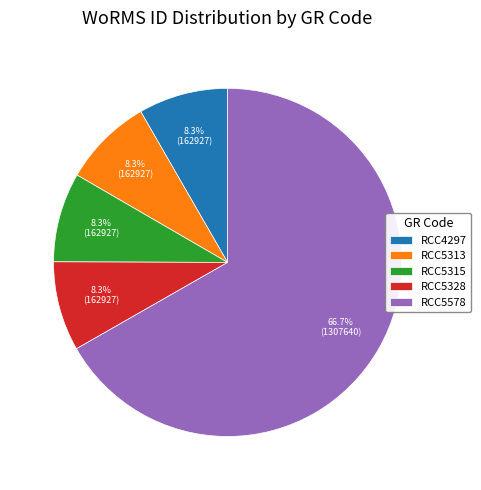

True or false: RCC4297 accounts for 2% of the total.

False